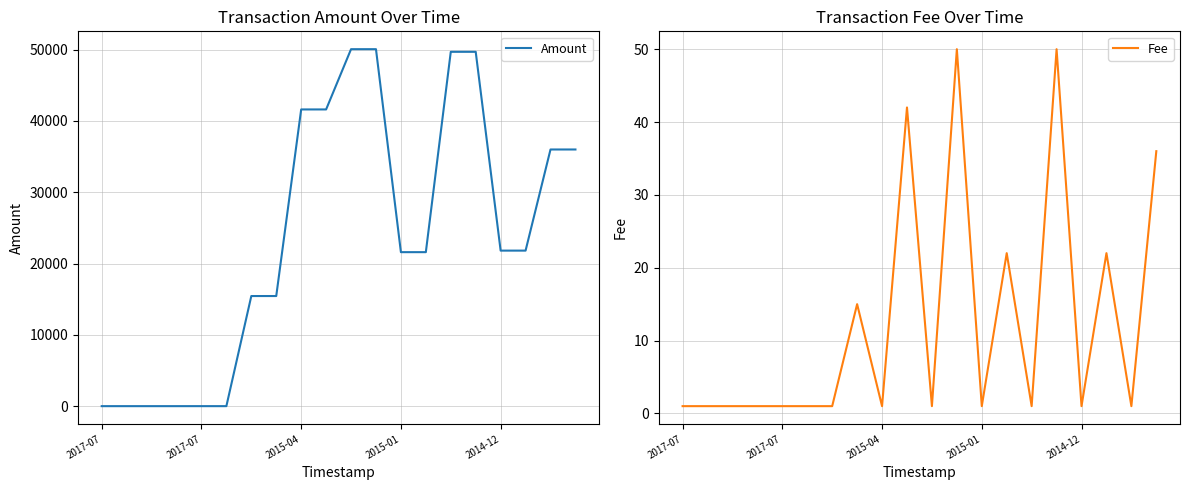

What is the total value across all series at 9?

41659